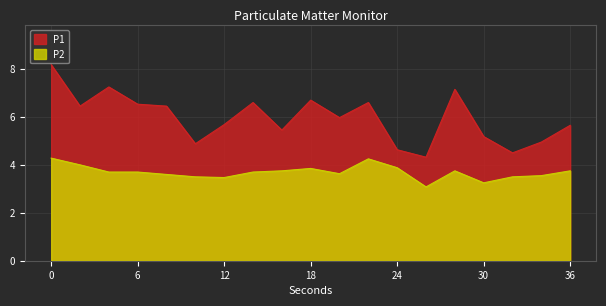

List the series in order of their overall mean, highest first.

P1, P2